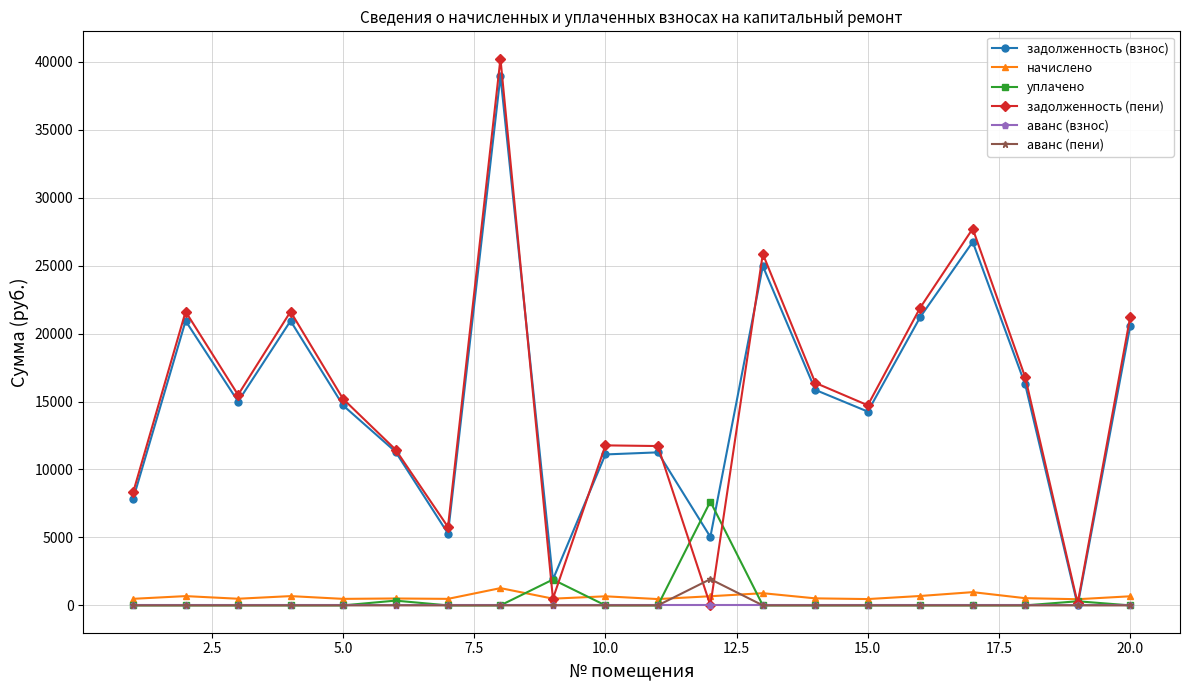

Which series has the largest range (max minus min)?

задолженность (пени)